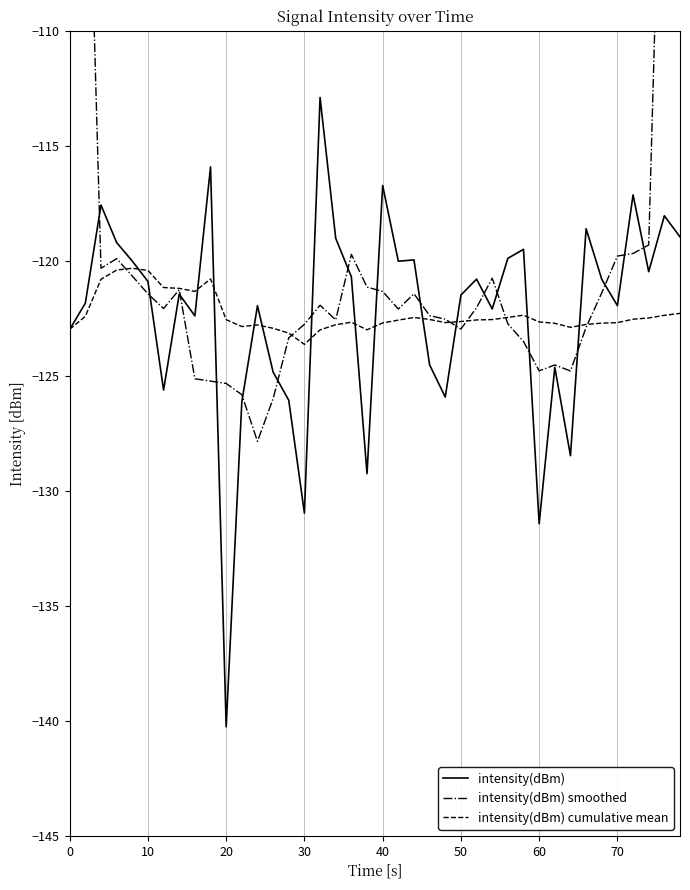

Which category has the lowest value in the intensity(dBm) series?

20